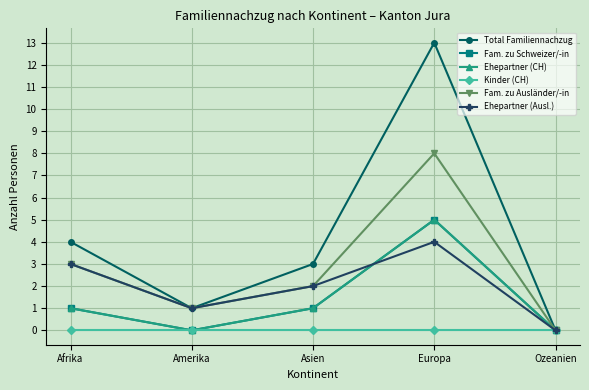

Between Asien and Europa, which is larger?

Europa